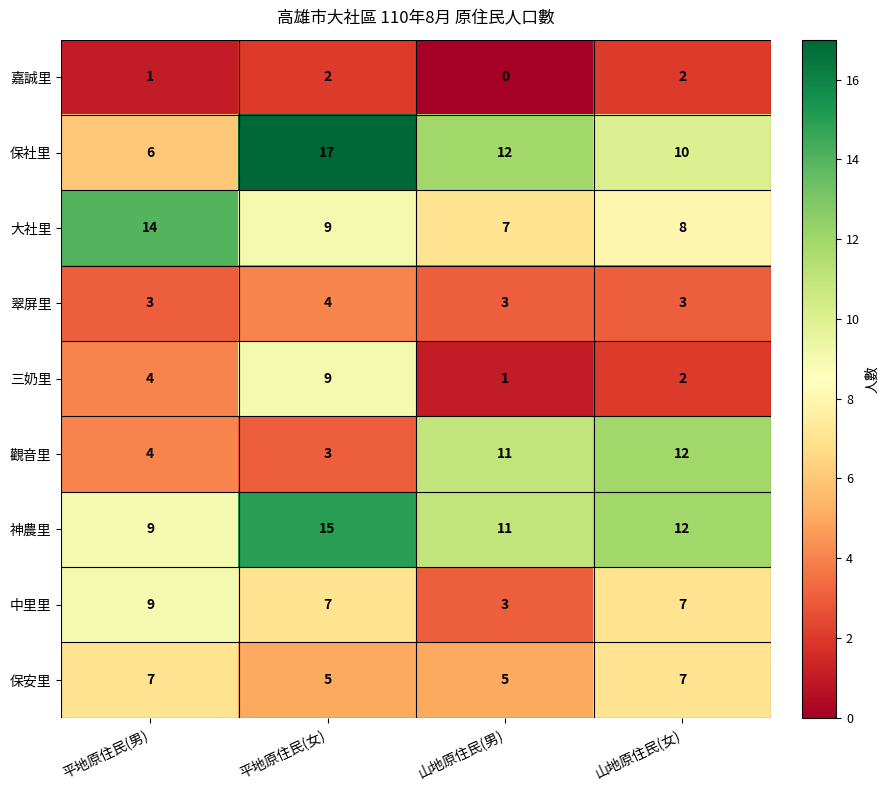

What value does the 神農里 series have at 山地原住民(女)?

12